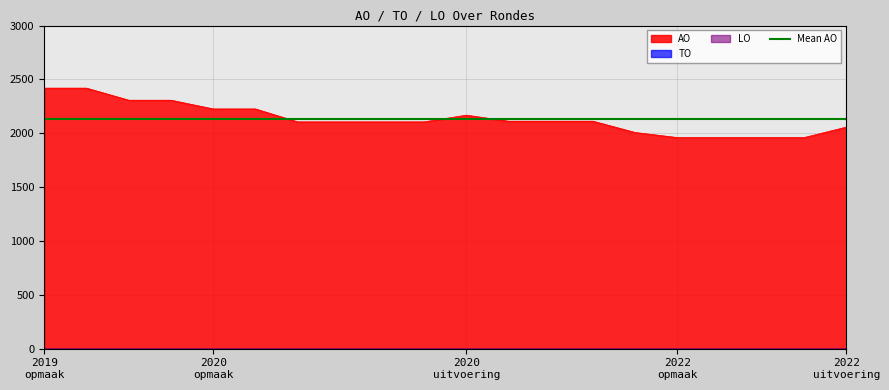

What is the minimum value for AO?

1960